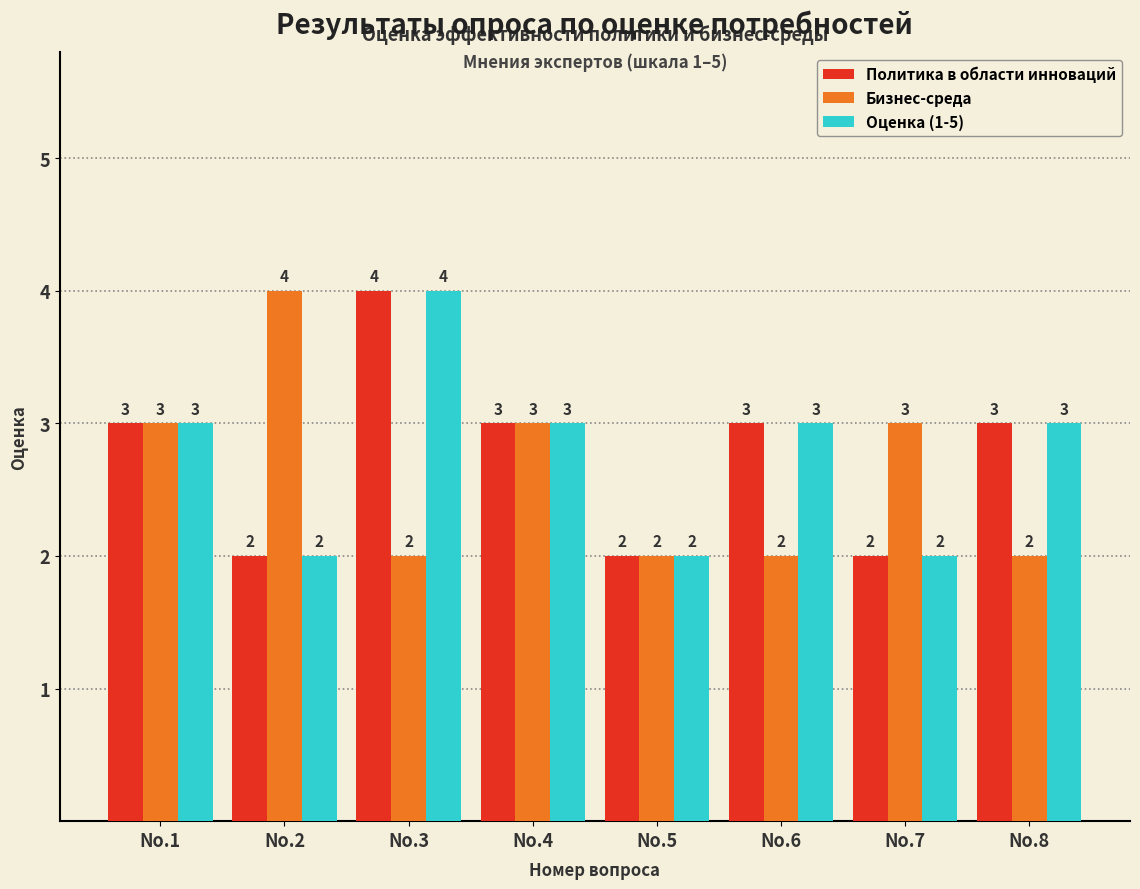

What is the sum of all Оценка (1-5) values?

22